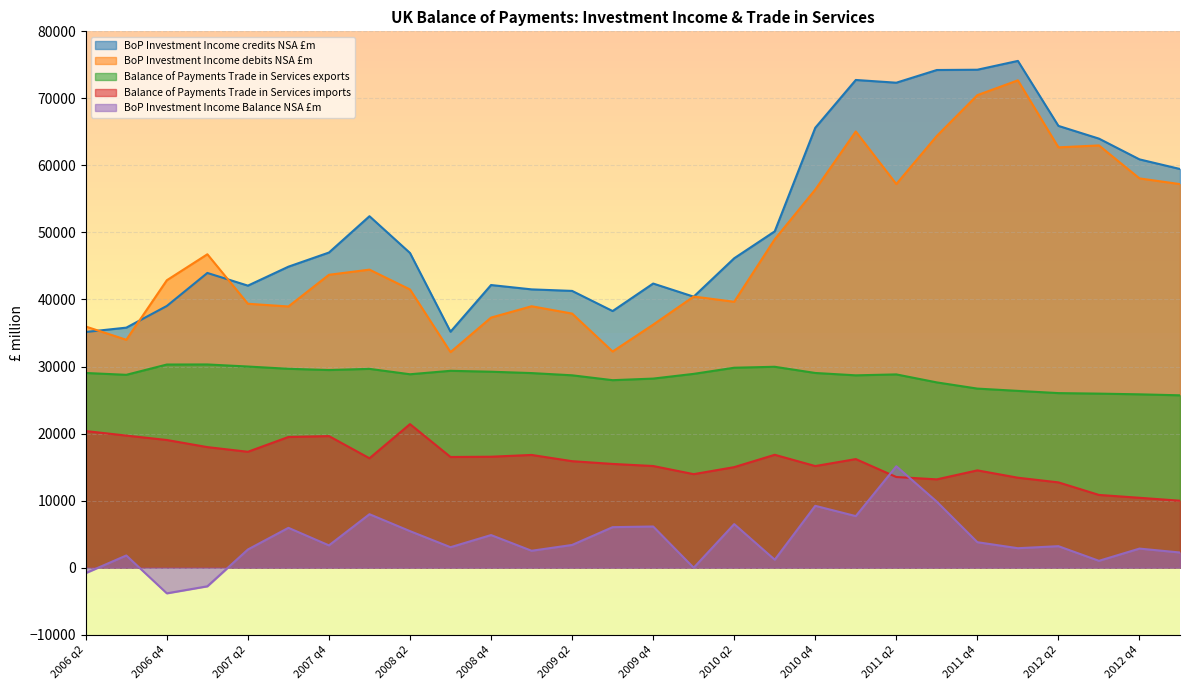

At which category does the chart reach its peak across all series?

2012 q1